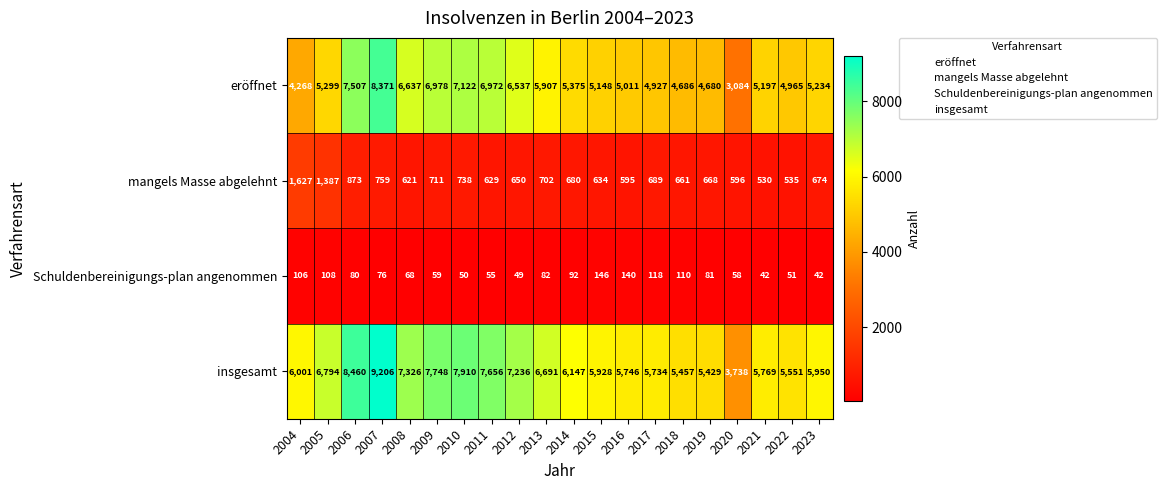

At which category does the chart reach its peak across all series?

2007